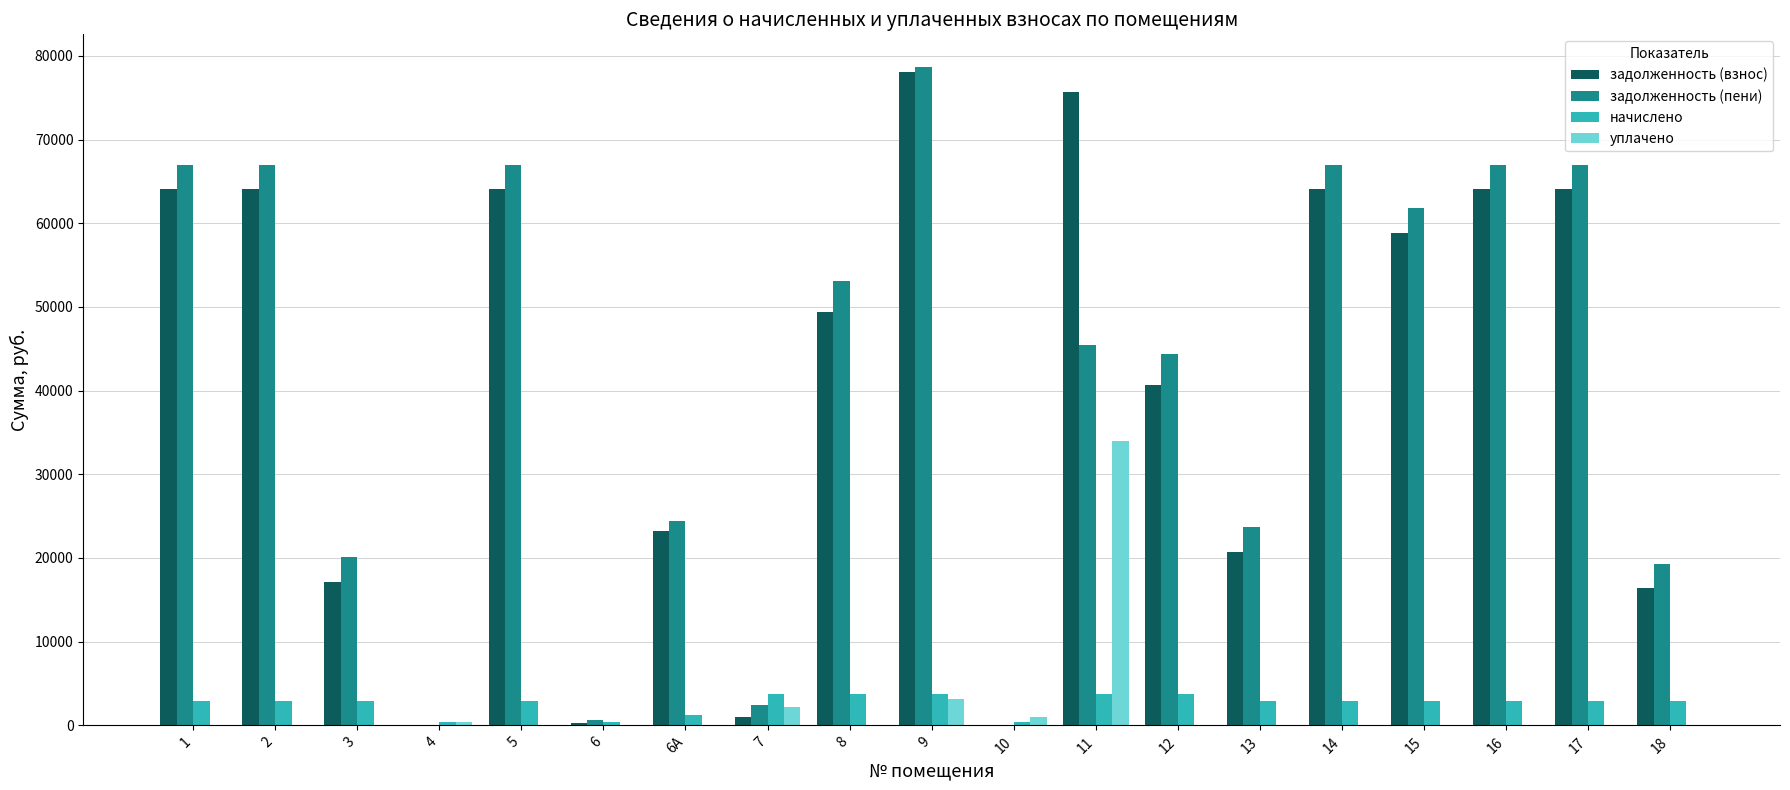

What is the sum of all начислено values?

49725.6